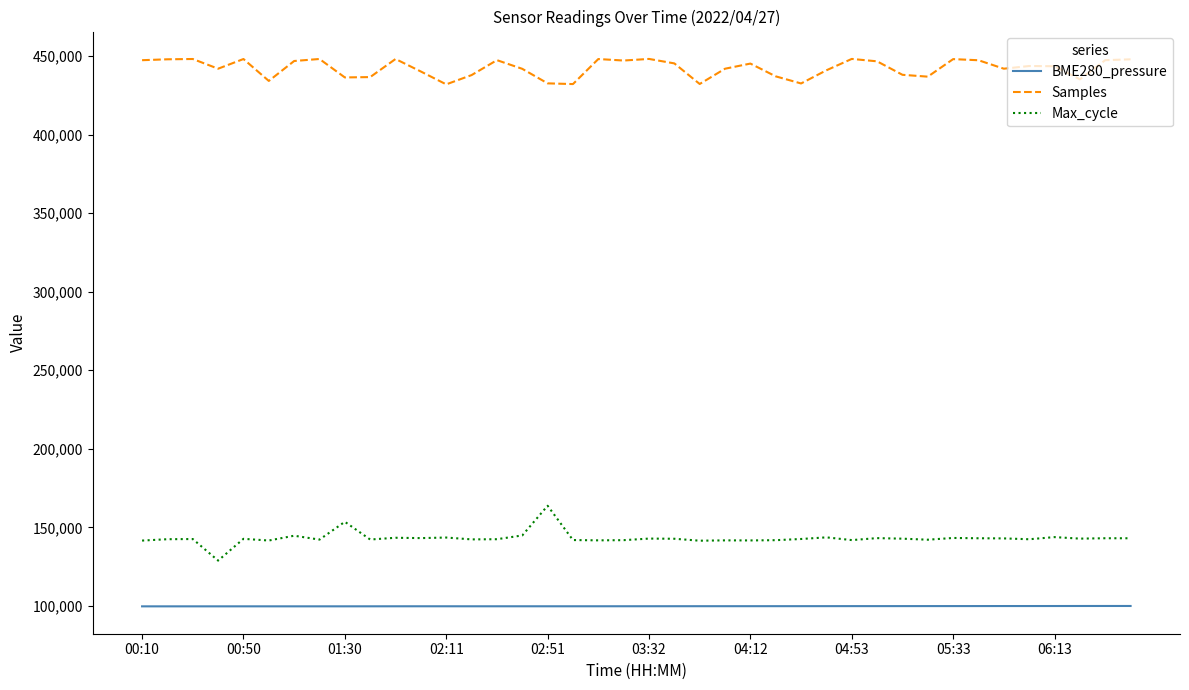

What is the difference between the maximum and minimum values in the Samples series?

16186.0